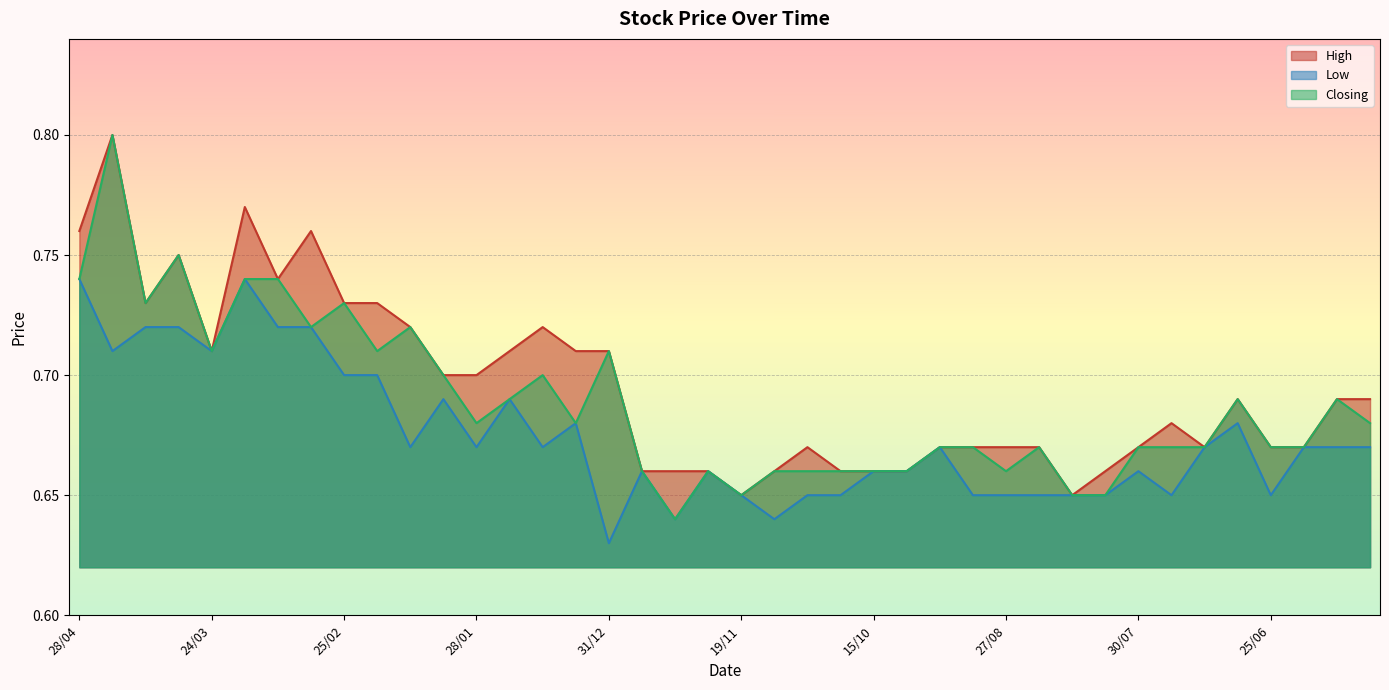

What are all the series names shown in the legend?

High, Low, Closing